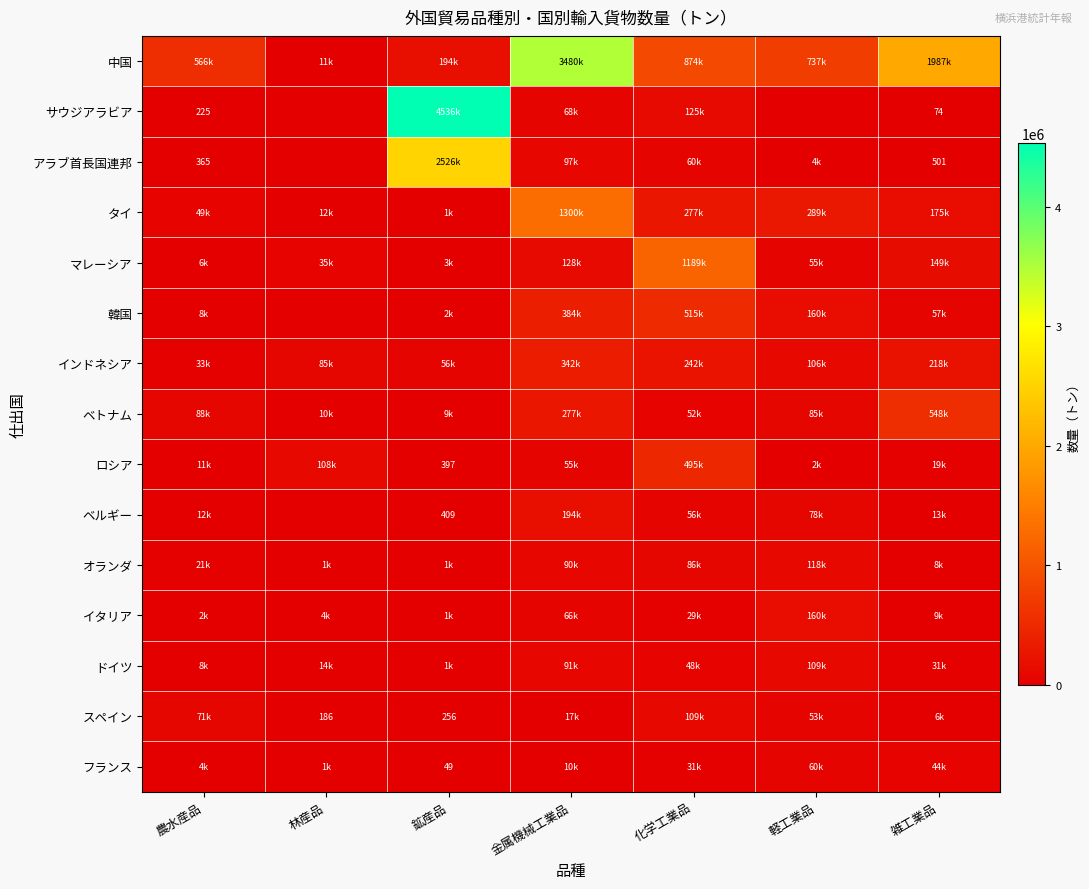

At 農水産品, list the series in order from smallest to largest.

サウジアラビア, アラブ首長国連邦, イタリア, フランス, マレーシア, 韓国, ドイツ, ロシア, ベルギー, オランダ, インドネシア, タイ, スペイン, ベトナム, 中国